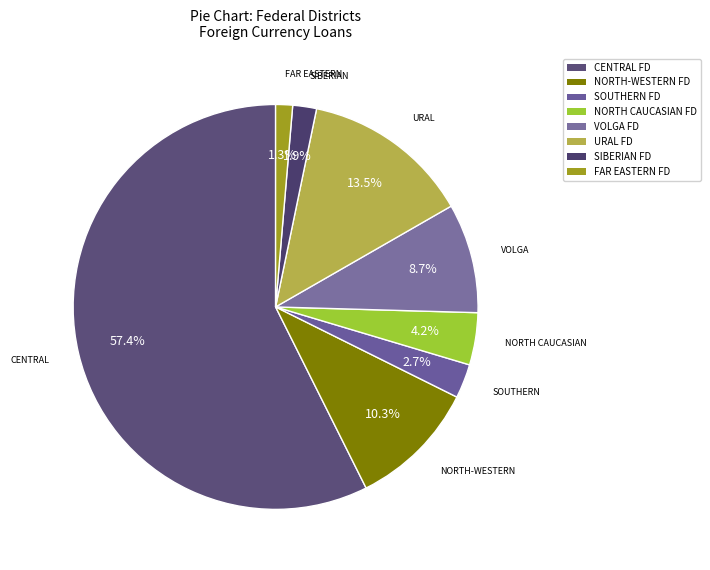

How many segments does this pie chart have?

8